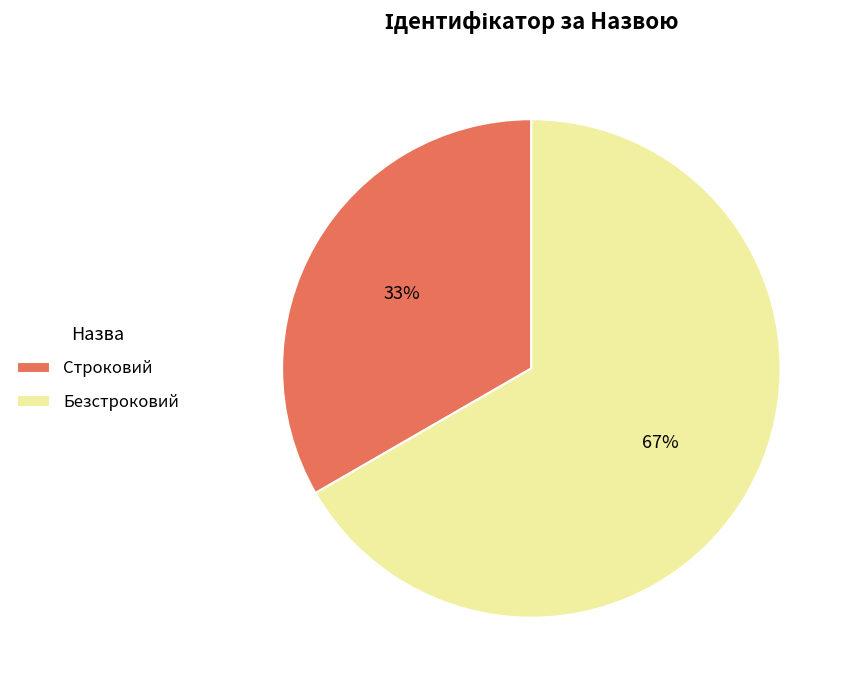

Which category has the biggest portion of the pie?

Безстроковий